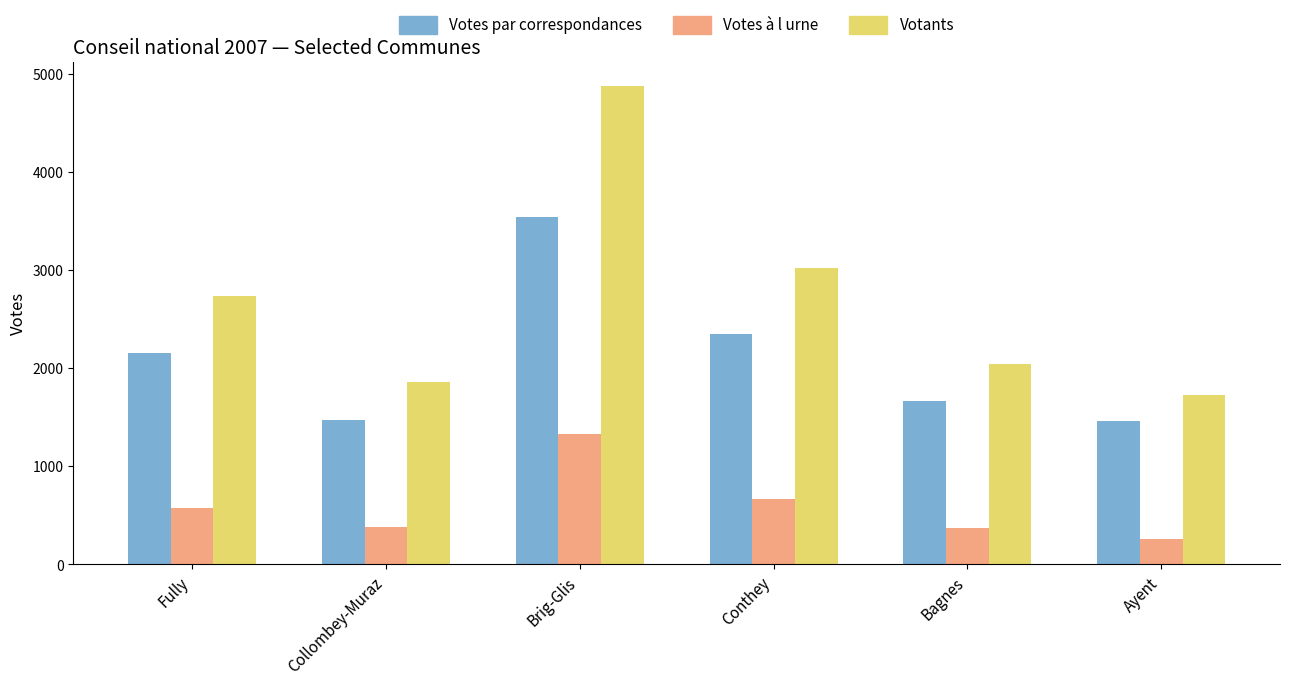

Is it true that Votants equals 3031 at Collombey-Muraz?

False